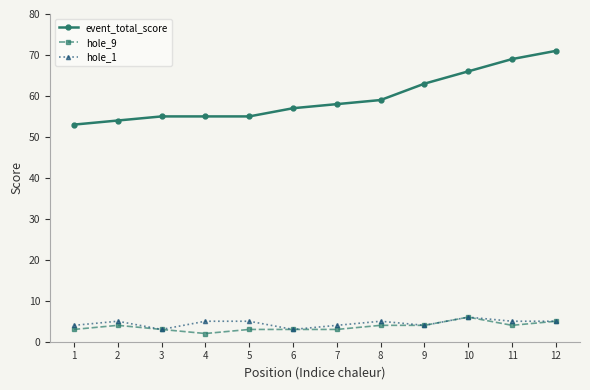

True or false: hole_9 and event_total_score cross at least once.

False